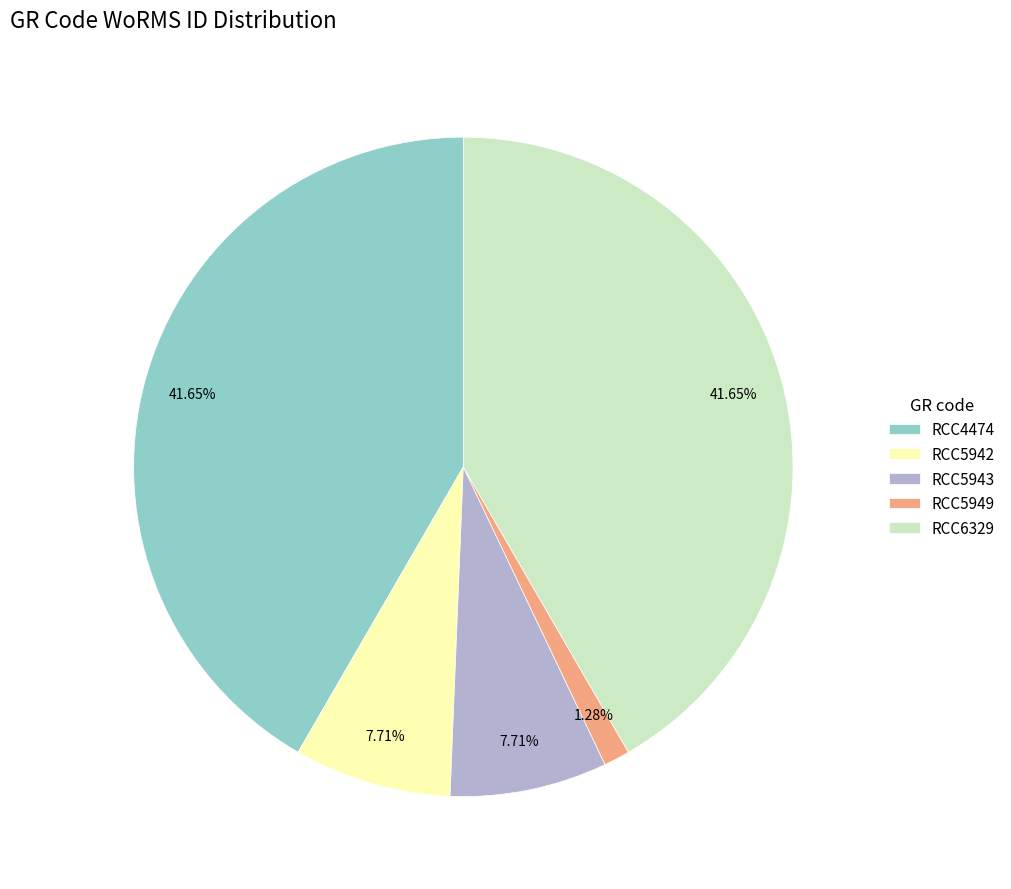

Do RCC6329 and RCC5942 together represent more than half of the pie?

No